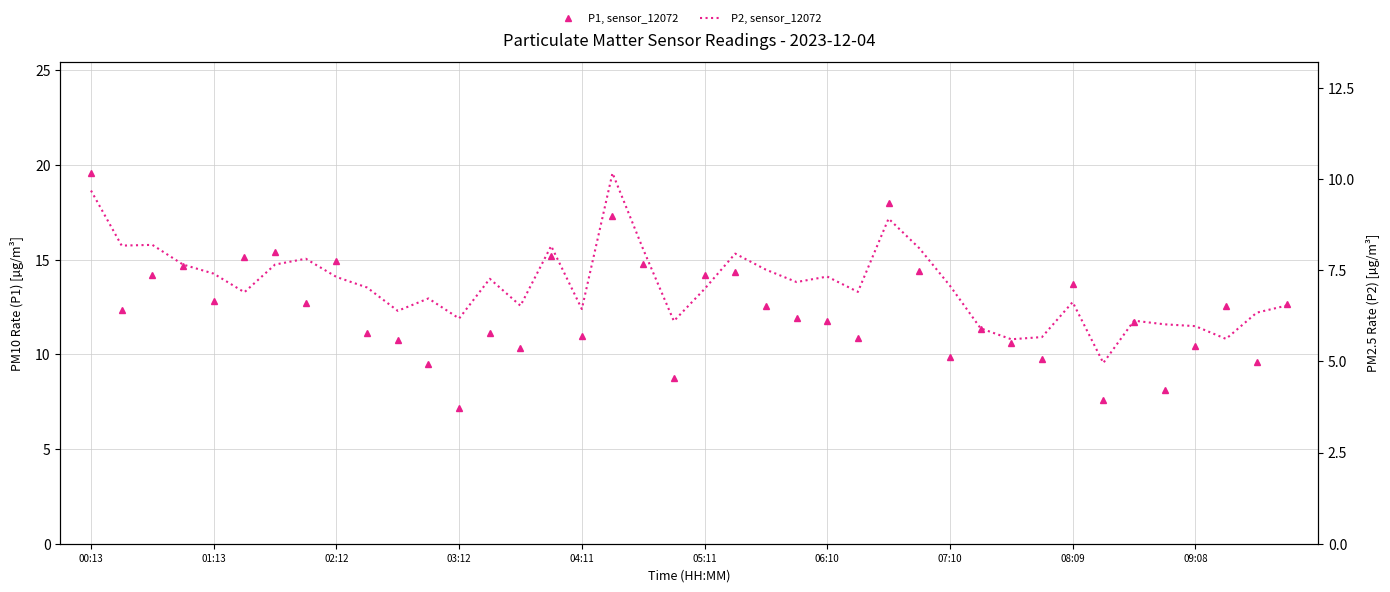

Which series has the largest total across all categories?

P1, sensor_12072